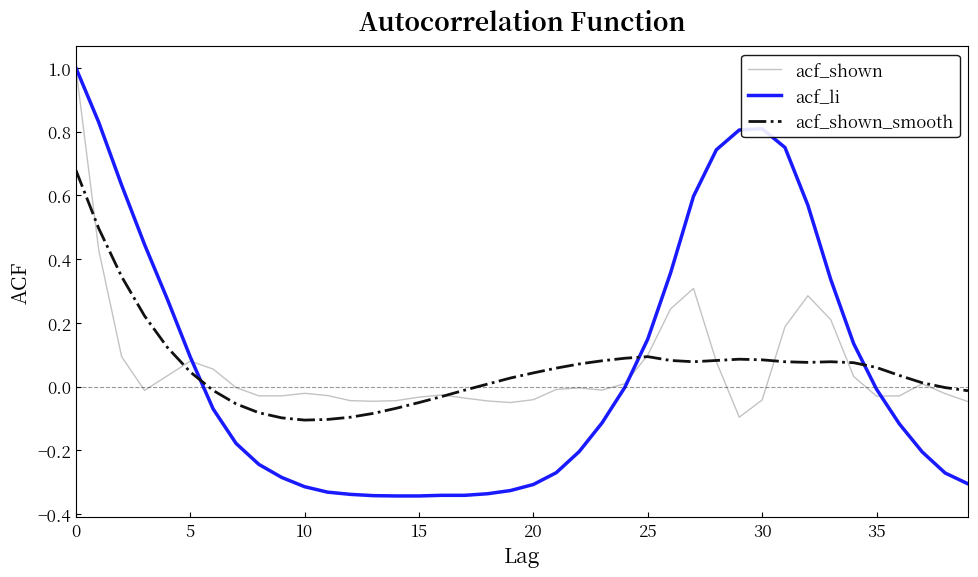

What is the maximum value for acf_shown?

1.0